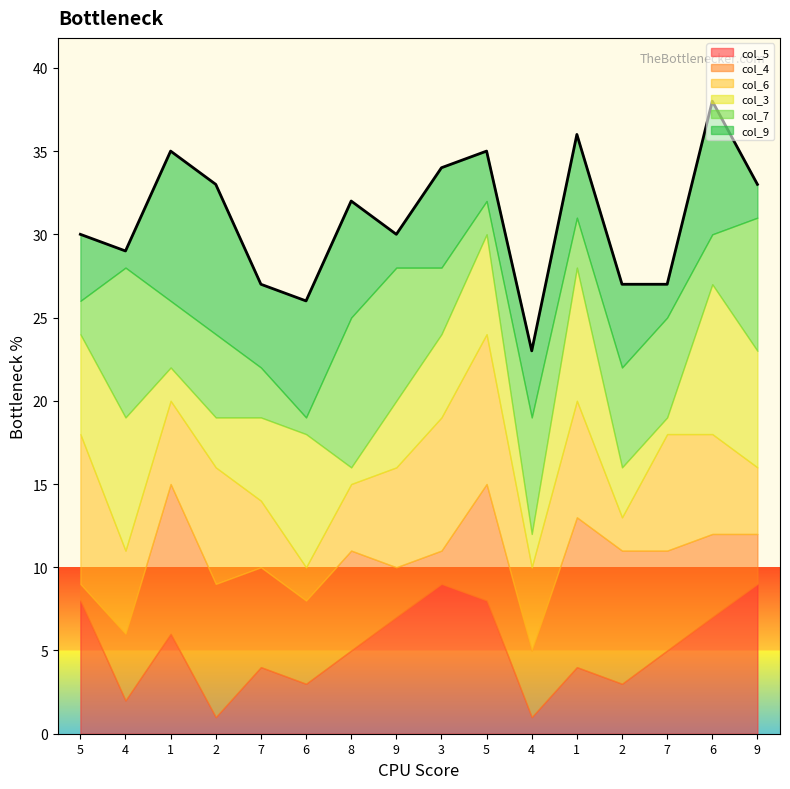

List the series in order of their peak value, highest first.

col_5, col_4, col_6, col_3, col_7, col_9